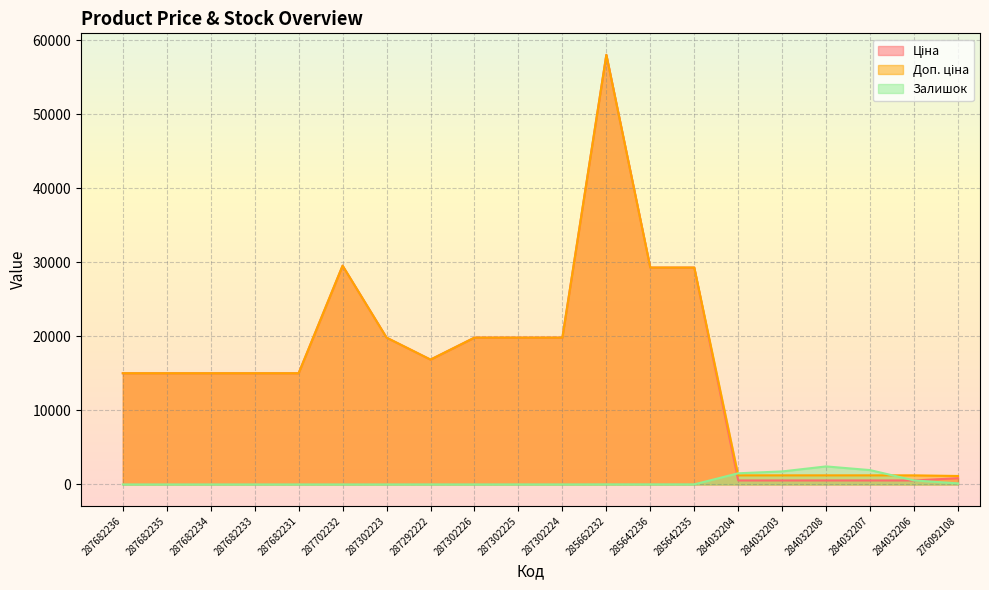

How many data points in Ціна are above 15019?

14